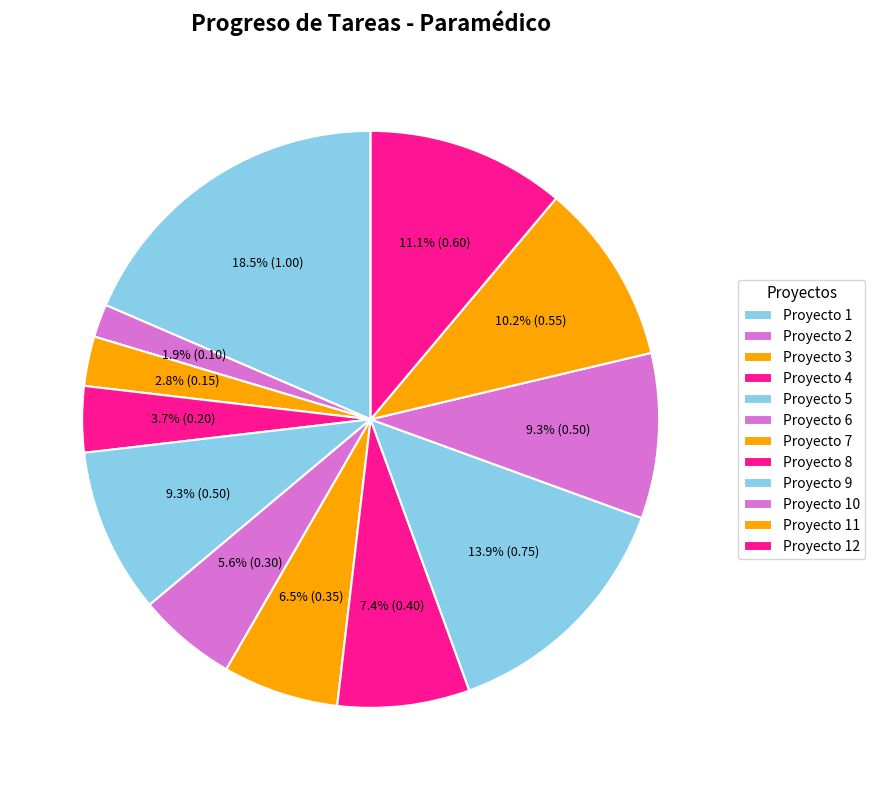

What is the change in value from Proyecto 10 to Proyecto 11?

+0.1